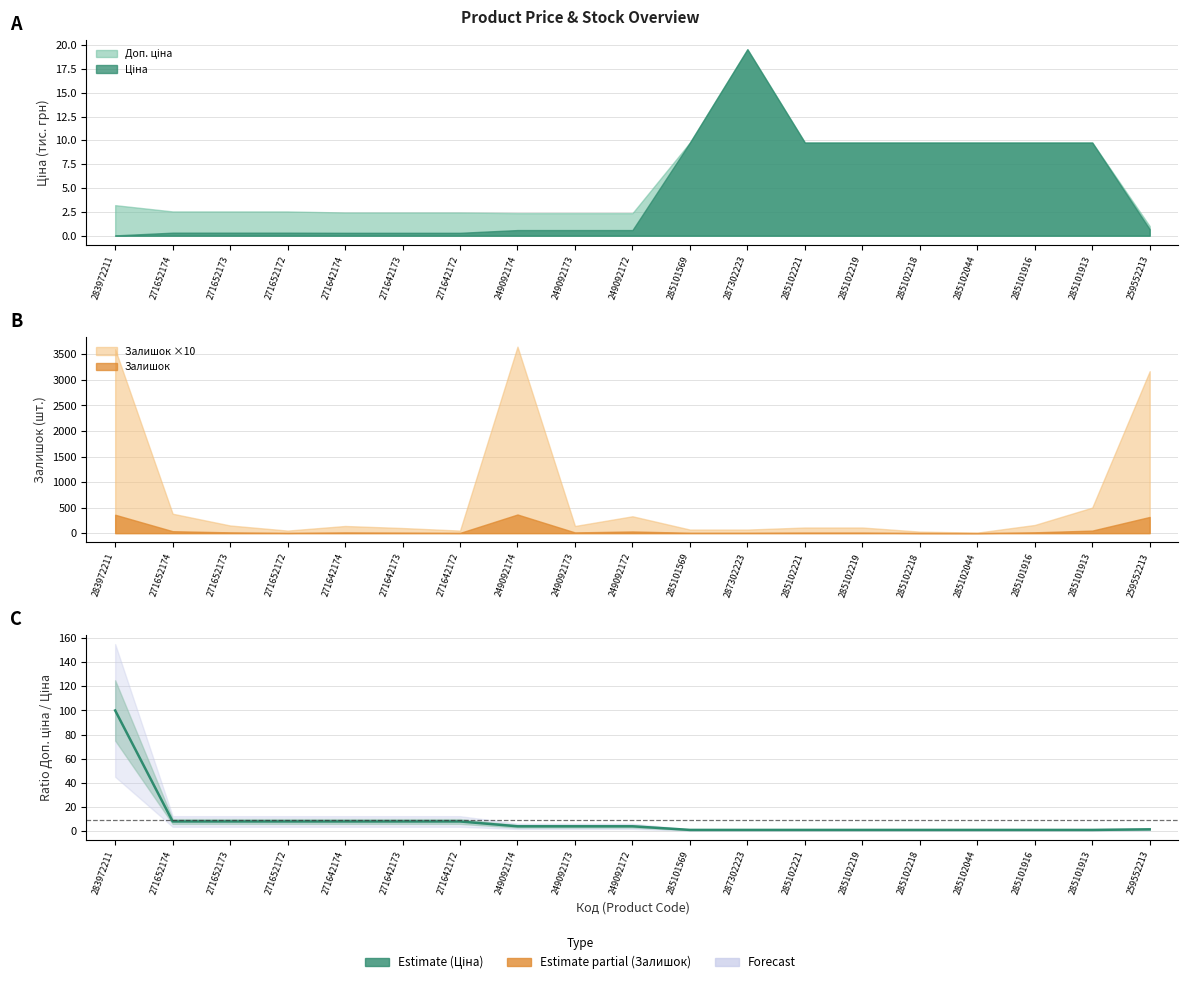

Which has a higher value, 285101913 or 285102218?

285101913